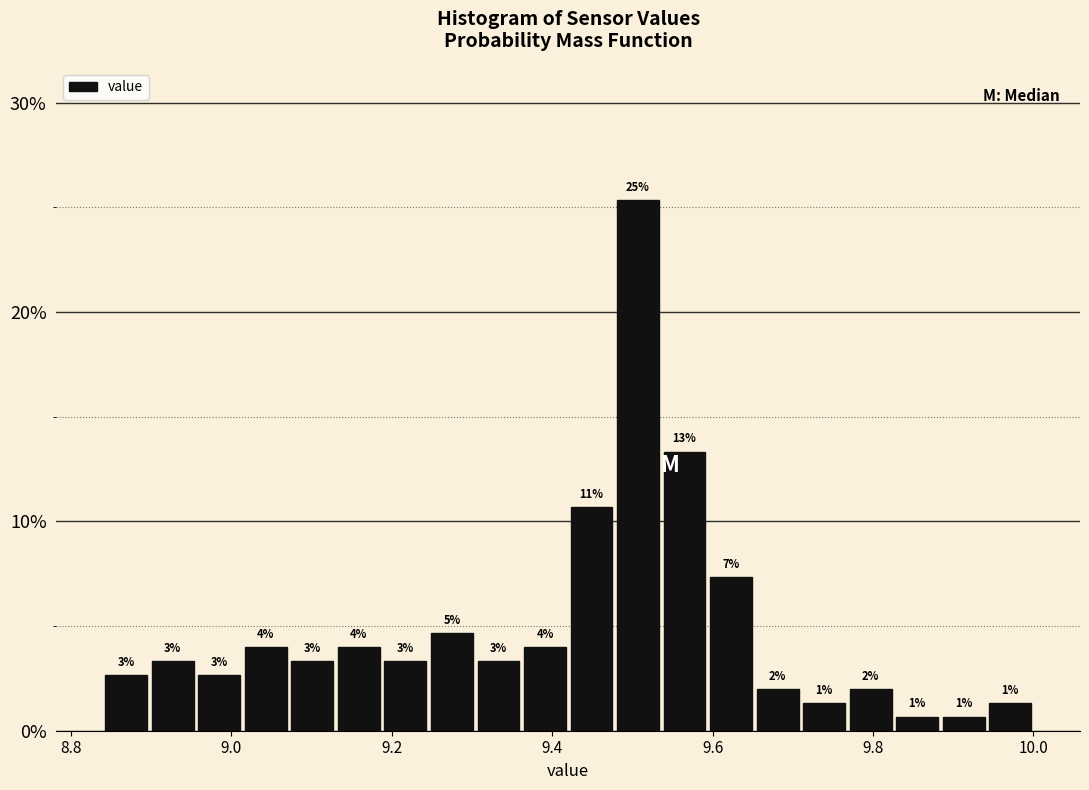

Read against the x-axis, roughly where is the centre of the tallest bar?

9.50